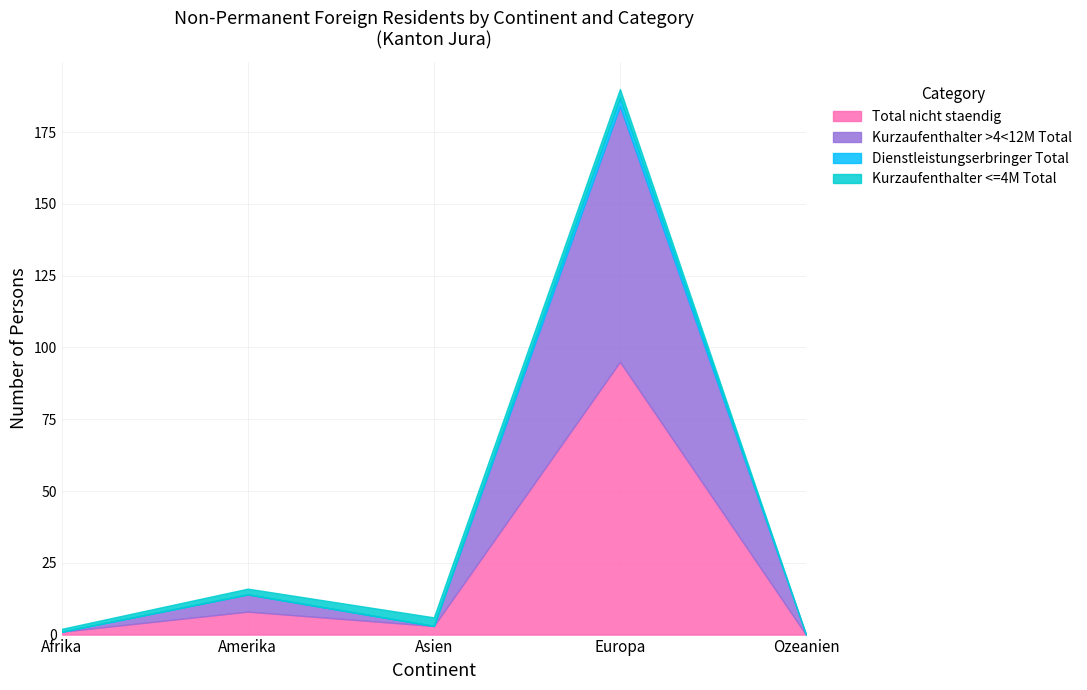

Is the value of Total nicht staendig at Afrika greater than the value of Kurzaufenthalter >4<12M Total at Europa?

No